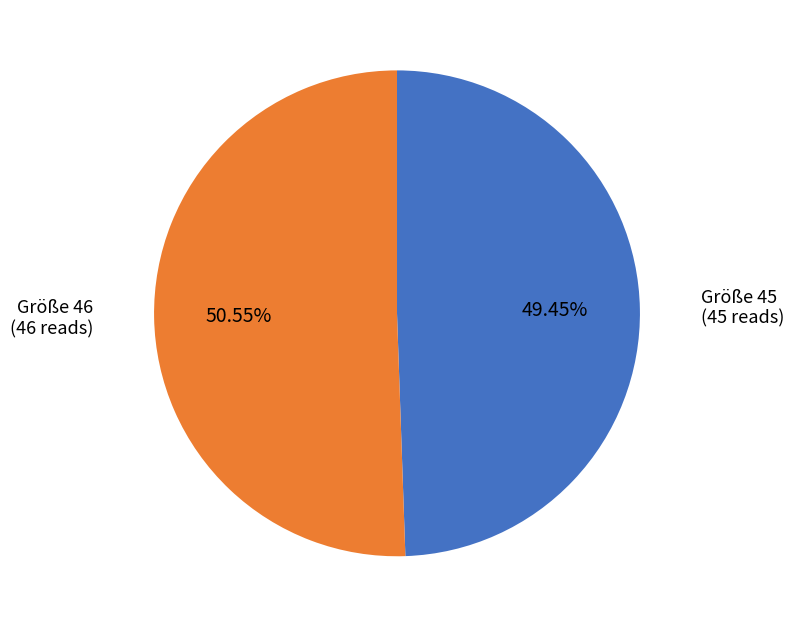

Is there any slice that represents more than half of the pie?

Yes